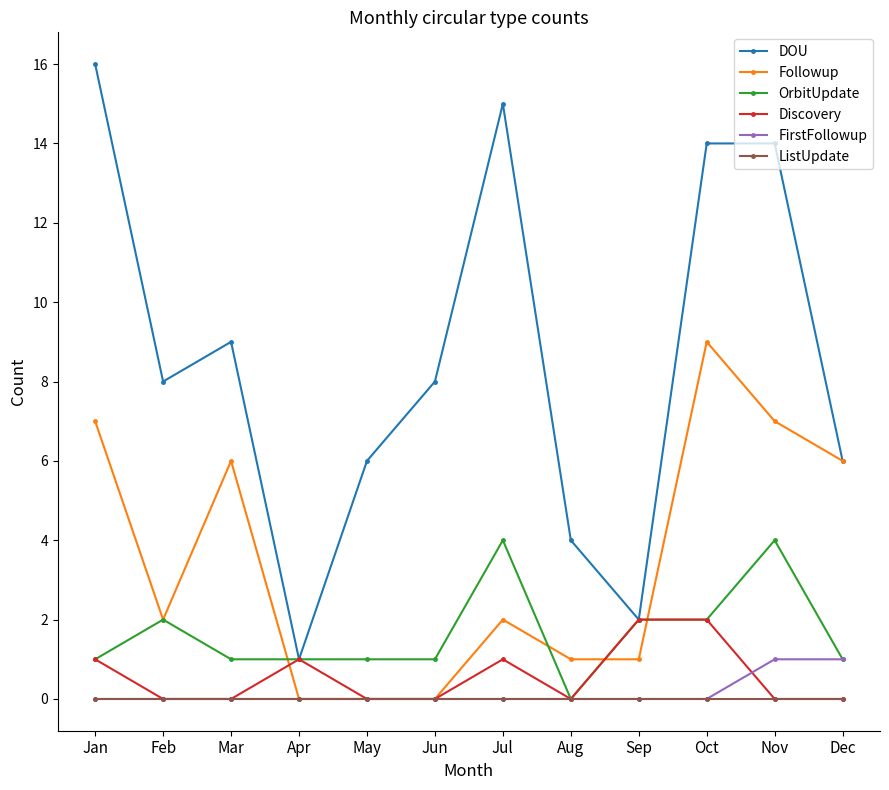

Count the number of data series in this chart.

6